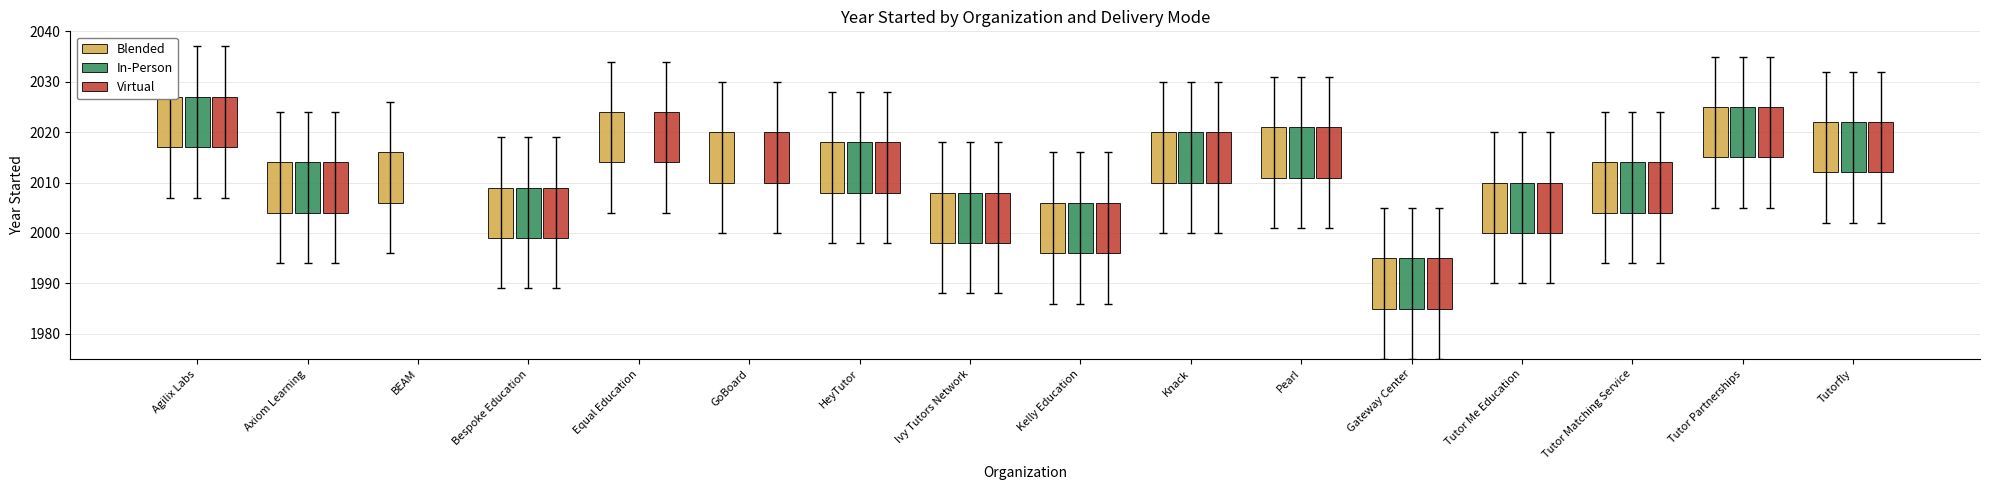

Reading left to right, extract all data points from this chart.

Agilix Labs=2007	Axiom Learning=1994	BEAM=1996	Bespoke Education=1989	Equal Education=2004	GoBoard=2000	HeyTutor=1998	Ivy Tutors Network=1988	Kelly Education=1986	Knack=2000	Pearl=2001	Gateway Center=1975	Tutor Me Education=1990	Tutor Matching Service=1994	Tutor Partnerships=2005	Tutorfly=2002